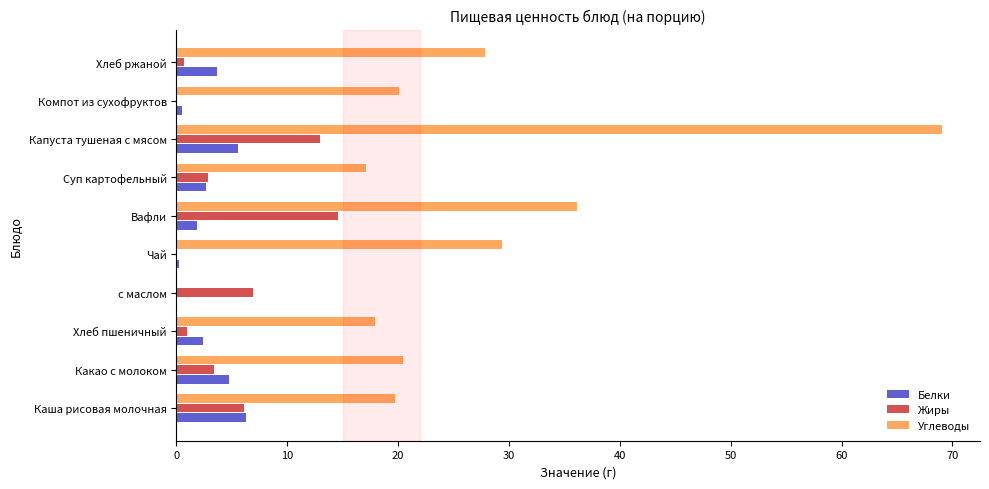

What is the approximate value of Углеводы at Каша рисовая молочная?

19.7